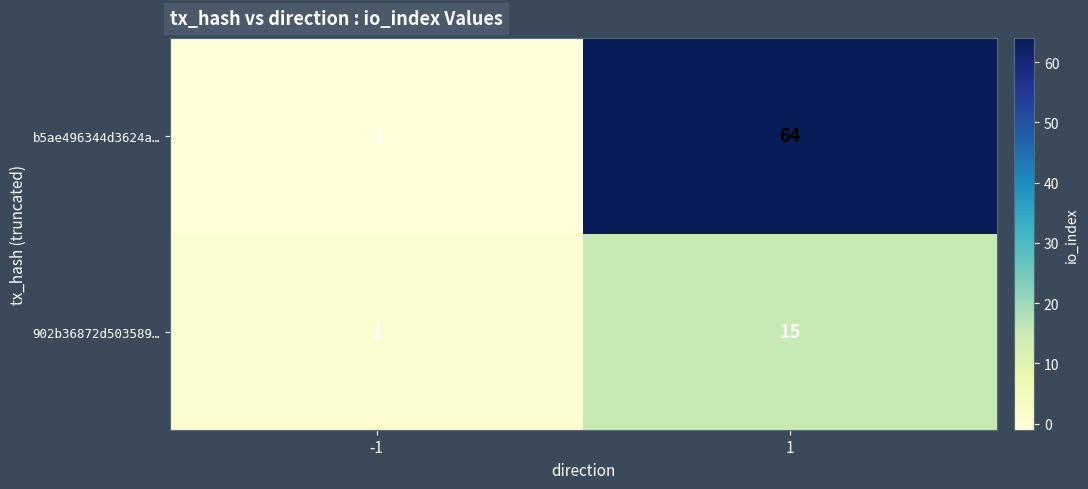

Count the number of categories in the chart.

2